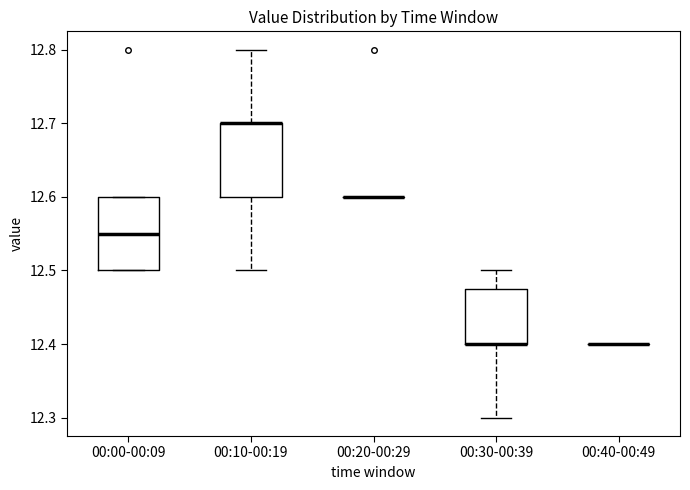

Reading left to right, read every box against the y-axis: the position of its median line, the range the box covers, and the ends of its whiskers. The values are not printed on the chart, so give them approximately, as read against the axis.

00:00-00:09: median 12.55, box 12.50 to 12.60, whiskers 12.50 to 12.60
00:10-00:19: median 12.70 (drawn on the box's upper edge), box 12.60 to 12.70, whiskers 12.50 to 12.80
00:20-00:29: box collapsed to a line at 12.60, whiskers 12.60 to 12.60
00:30-00:39: median 12.40 (drawn on the box's lower edge), box 12.40 to 12.48, whiskers 12.30 to 12.50
00:40-00:49: box collapsed to a line at 12.40, whiskers 12.40 to 12.40